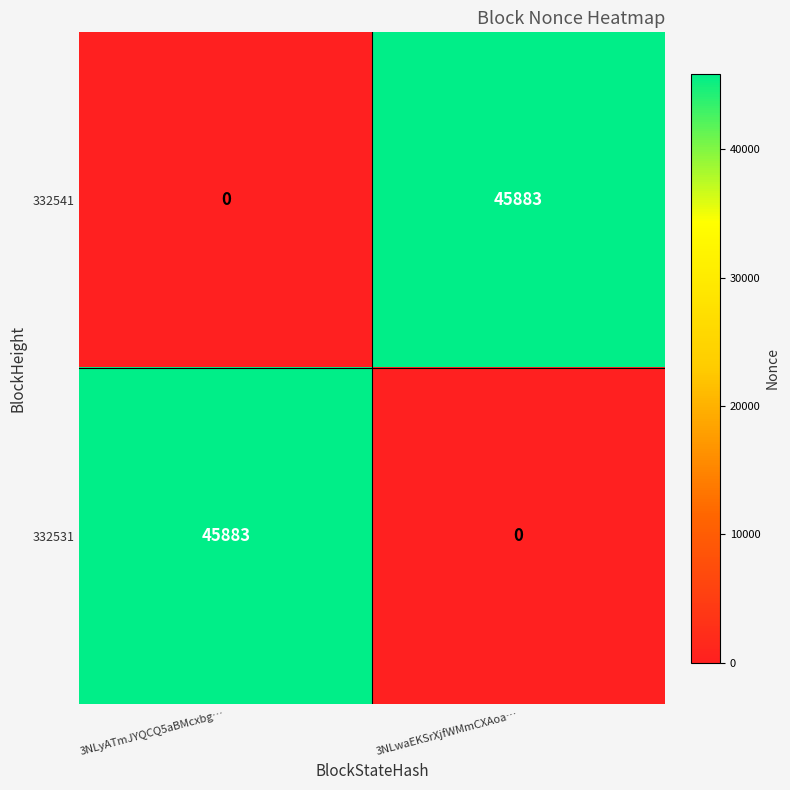

What is the sum of all 332541 values?

45883